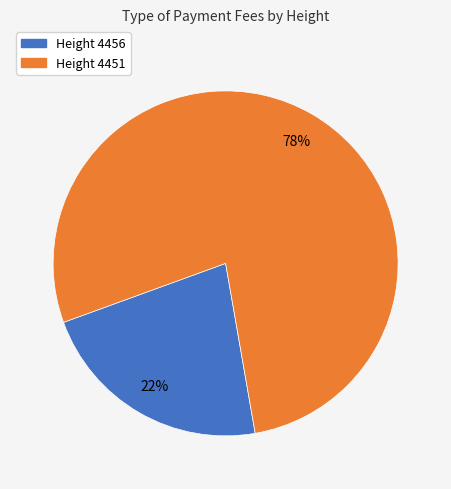

To the nearest percent, what is the difference between the largest and smallest slice percentages?

56%